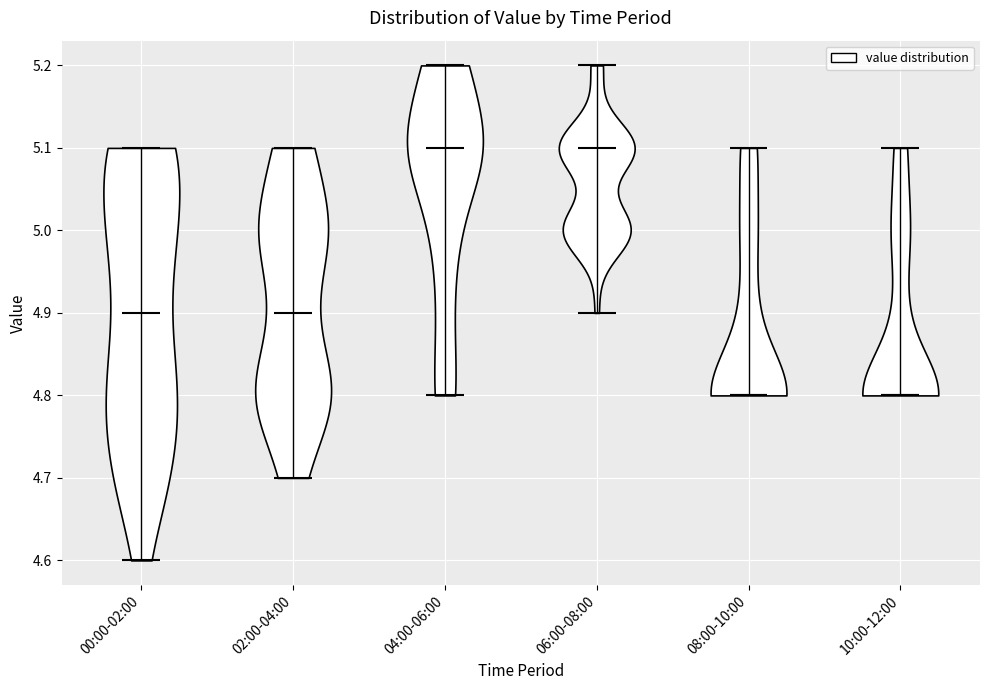

Reading left to right, read every violin against the y-axis: where its median line is, and the lowest and highest points it reaches. The values are not printed on the chart, so give them approximately, as read against the axis.

00:00-02:00: median line 4.9, lowest point 4.6, highest point 5.1
02:00-04:00: median line 4.9, lowest point 4.7, highest point 5.1
04:00-06:00: median line 5.1, lowest point 4.8, highest point 5.2
06:00-08:00: median line 5.1, lowest point 4.9, highest point 5.2
08:00-10:00: median line 4.8, lowest point 4.8, highest point 5.1
10:00-12:00: median line 4.8, lowest point 4.8, highest point 5.1